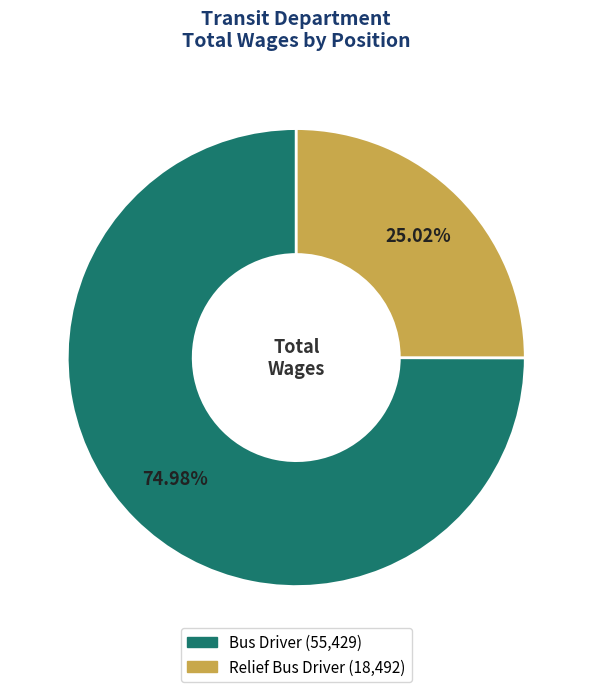

Is it true that Relief Bus Driver is 11% of the pie?

False